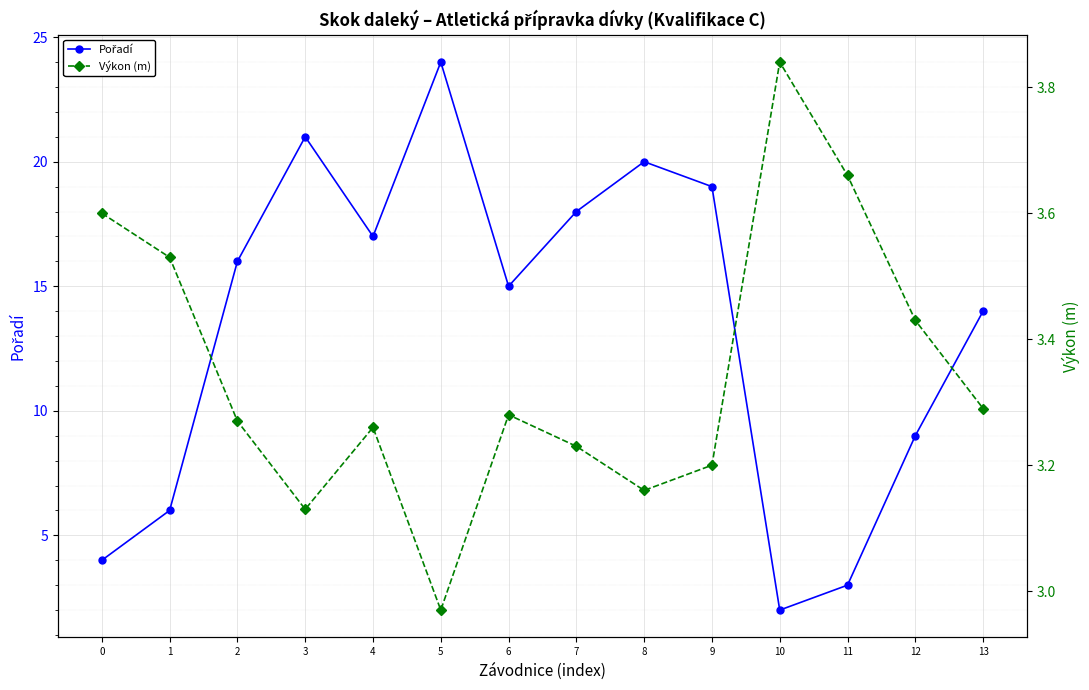

True or false: Pořadí and Výkon (m) intersect in this chart.

True